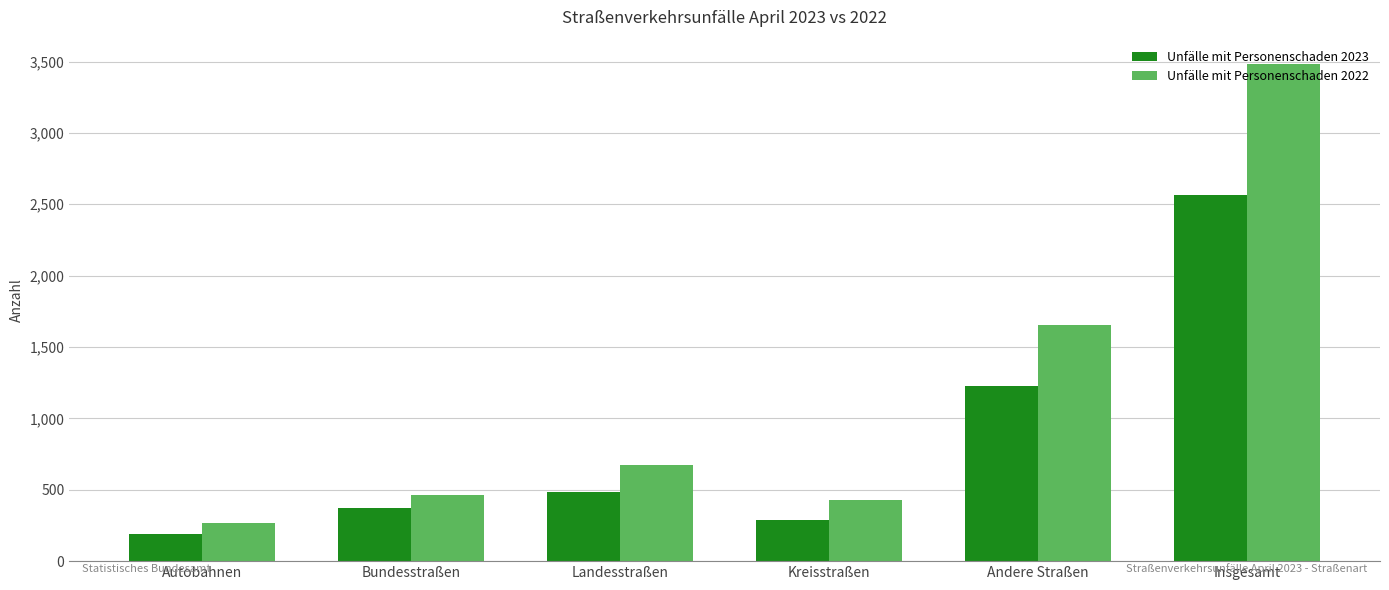

Where is Unfälle mit Personenschaden 2023 nearest to the value 1380?

Andere Straßen